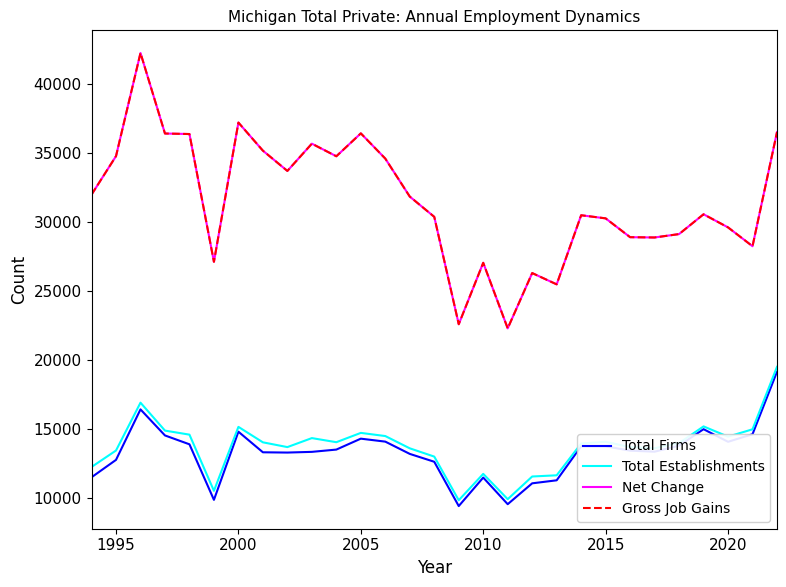

What is the minimum value shown in the chart?

9404